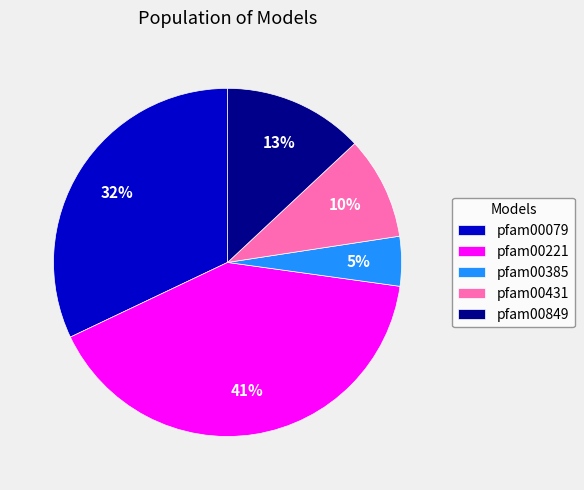

To the nearest percent, what portion does pfam00849 represent?

13%